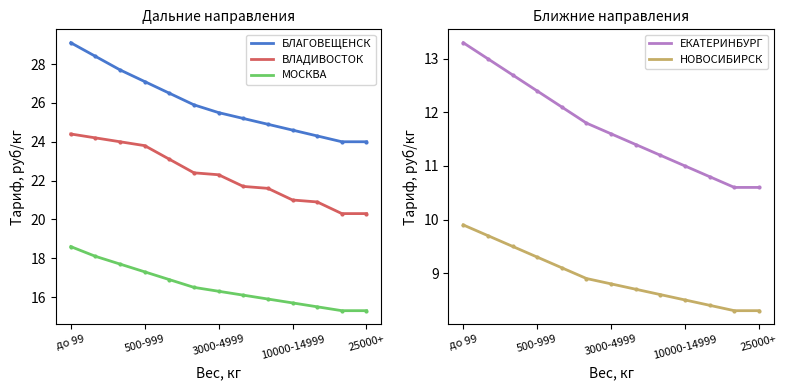

What is the label of the 5th point from the right?

8